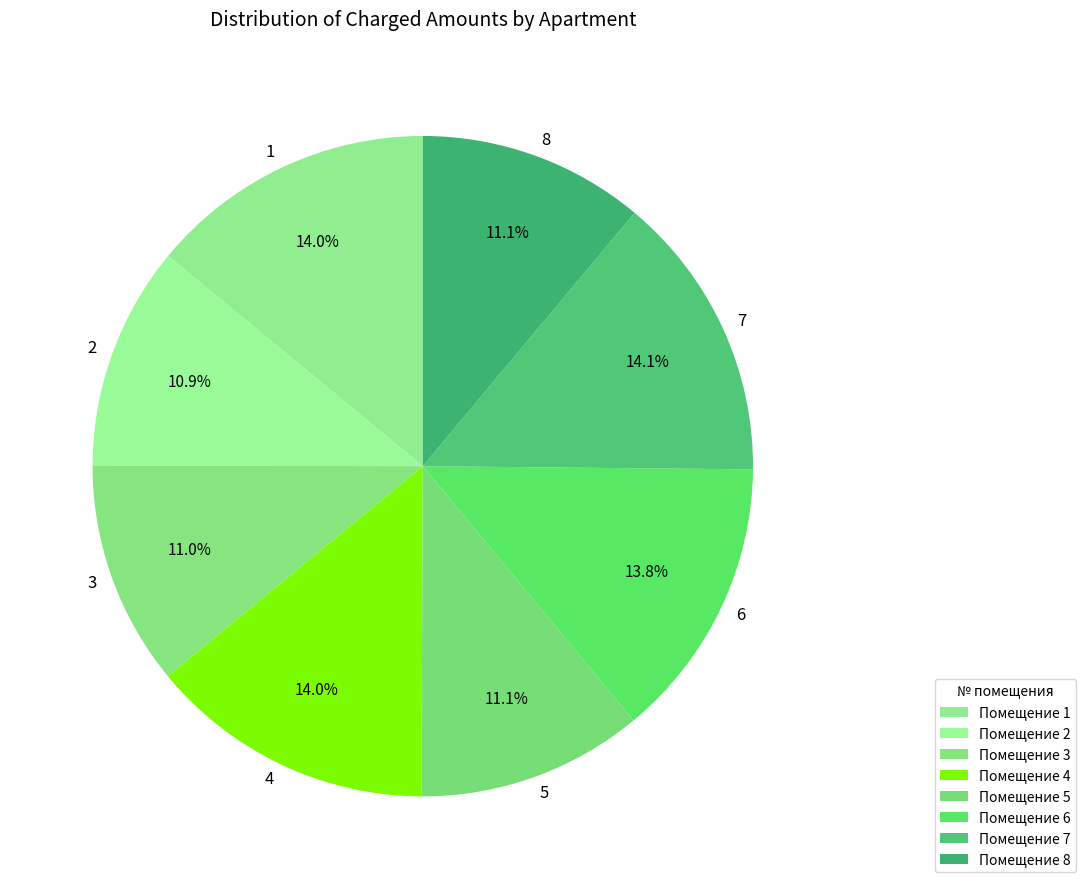

Approximately how many times larger is the value at 7 compared to 6?

1.0